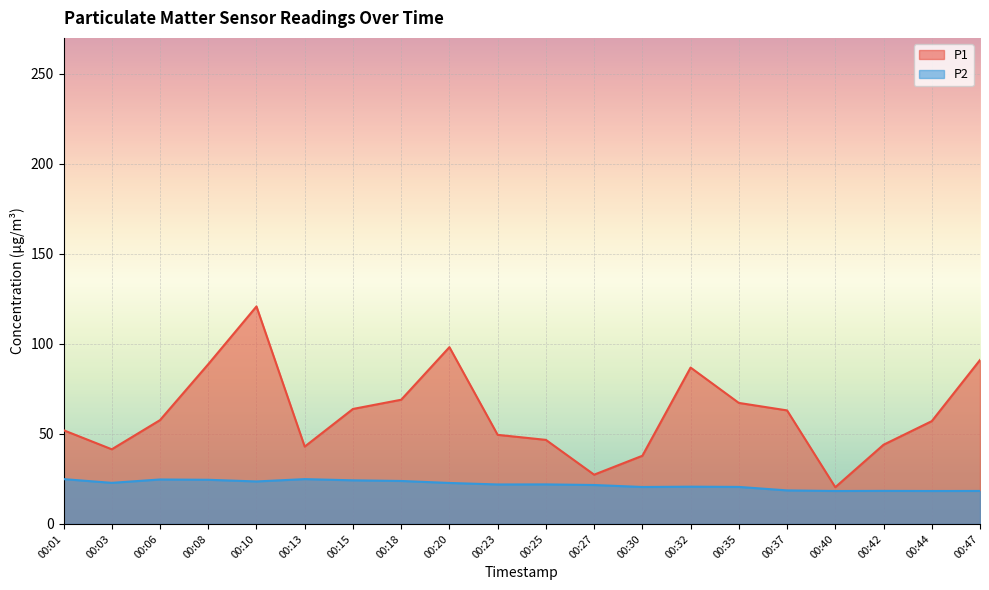

List the series in order of their overall mean, lowest first.

P2, P1